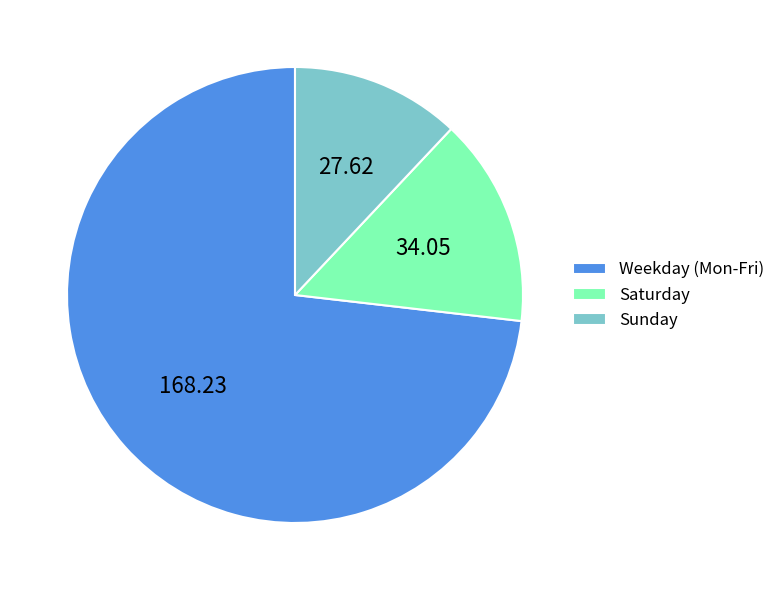

Between Sunday and Weekday (Mon-Fri), which is larger?

Weekday (Mon-Fri)